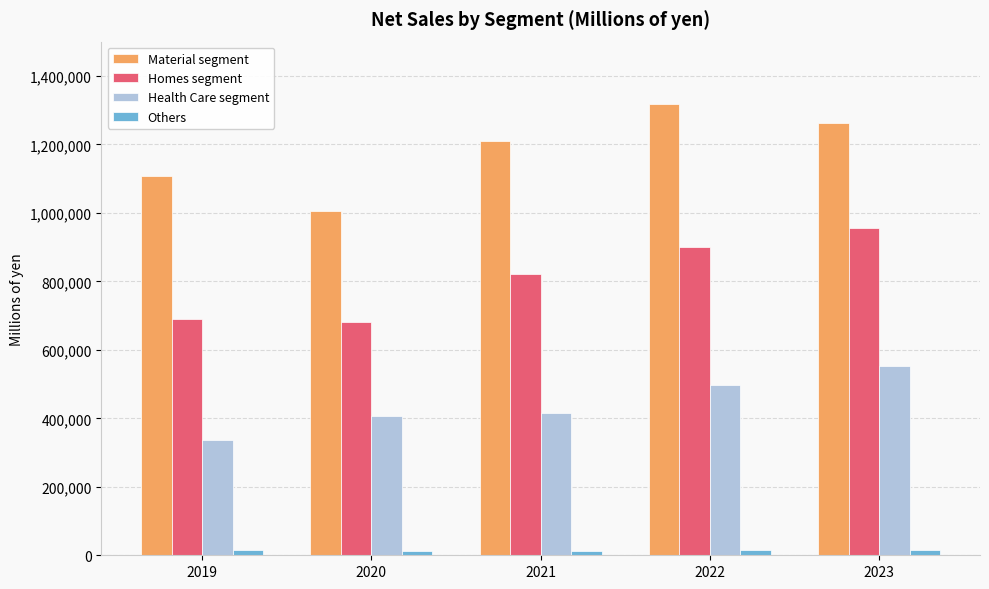

What is the greatest value displayed?

1316615